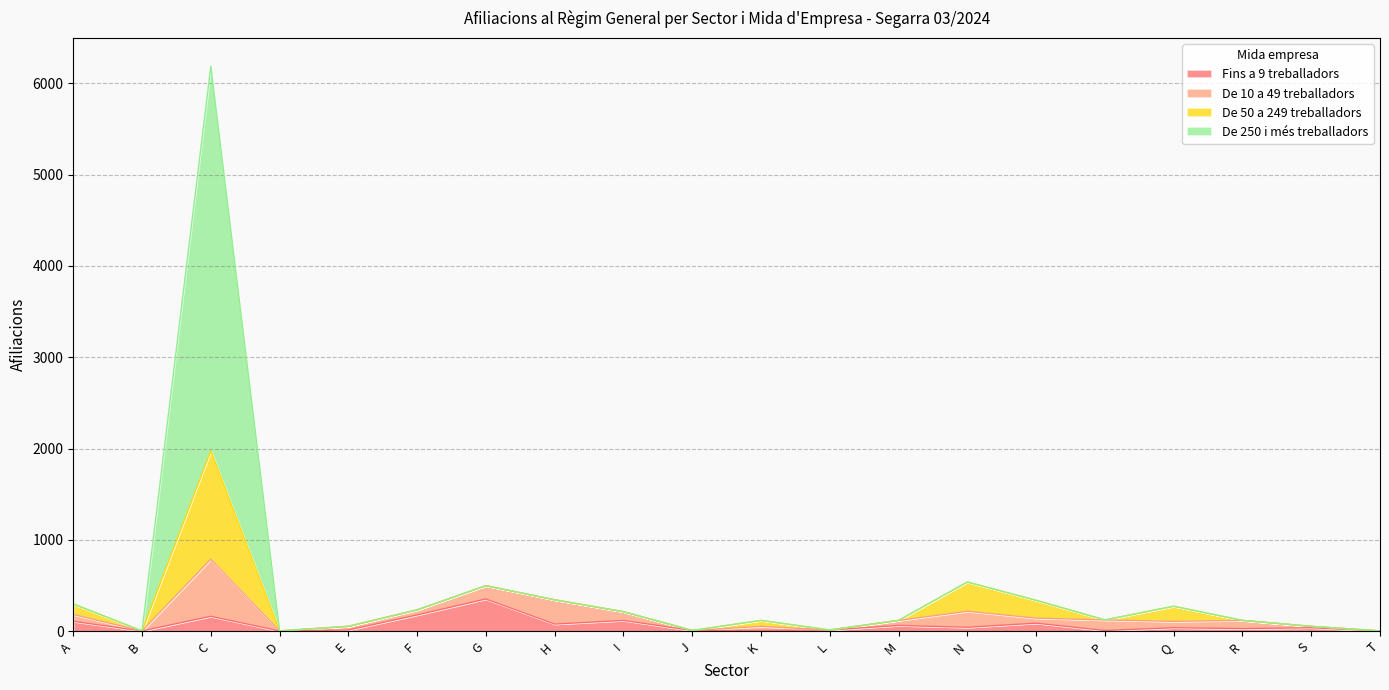

Between K and M, which series saw the biggest shift?

Fins a 9 treballadors